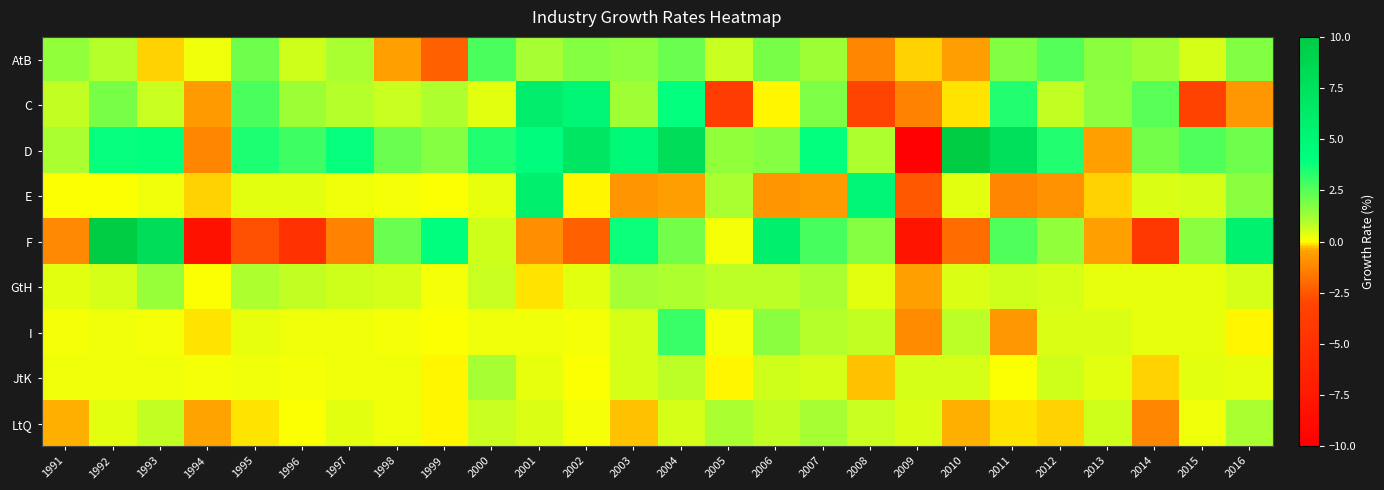

What is the maximum value shown in the chart?

12.1